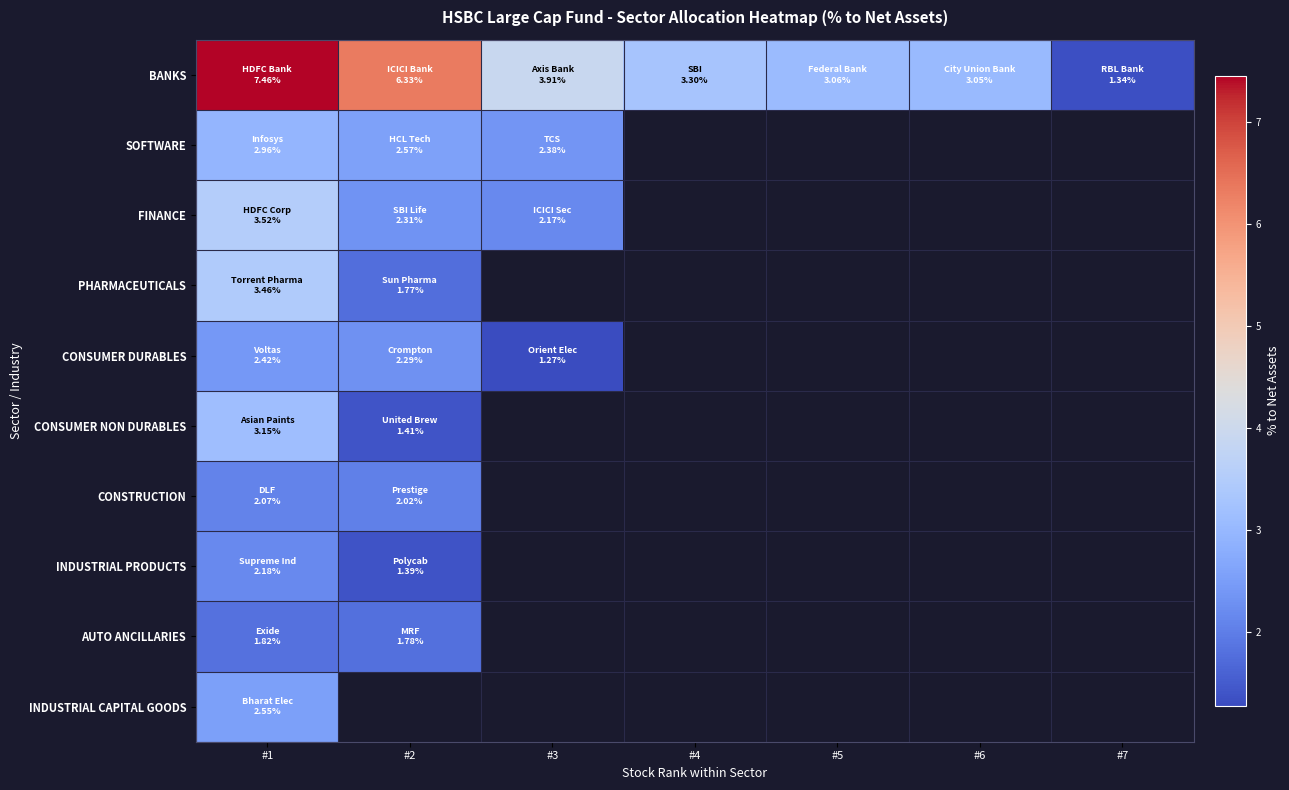

What is the maximum value shown in the chart?

7.5